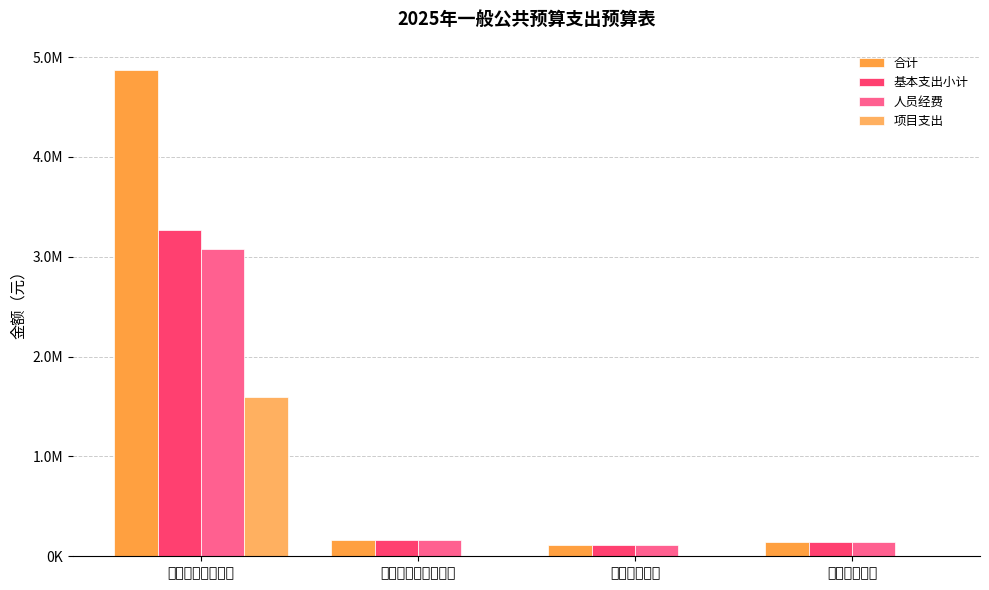

At which category is the sum across all series the highest?

一般公共服务支出